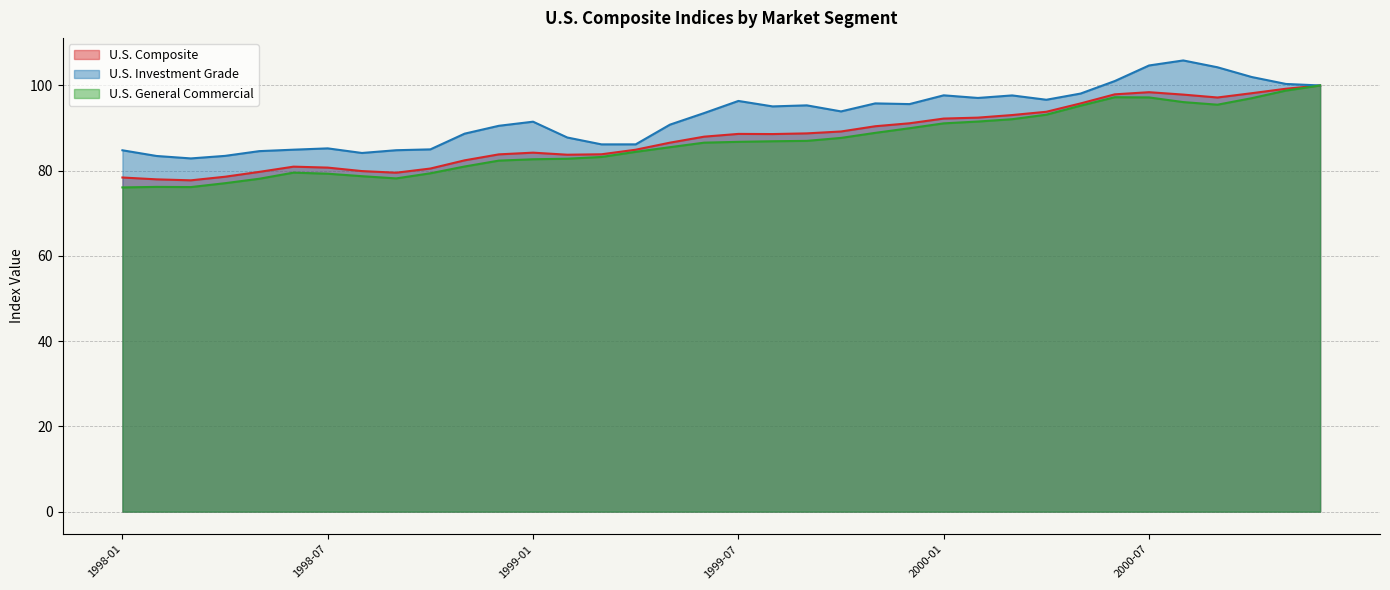

What is the sum of the U.S. Investment Grade values at 1999-08 and 2000-10?

197.1